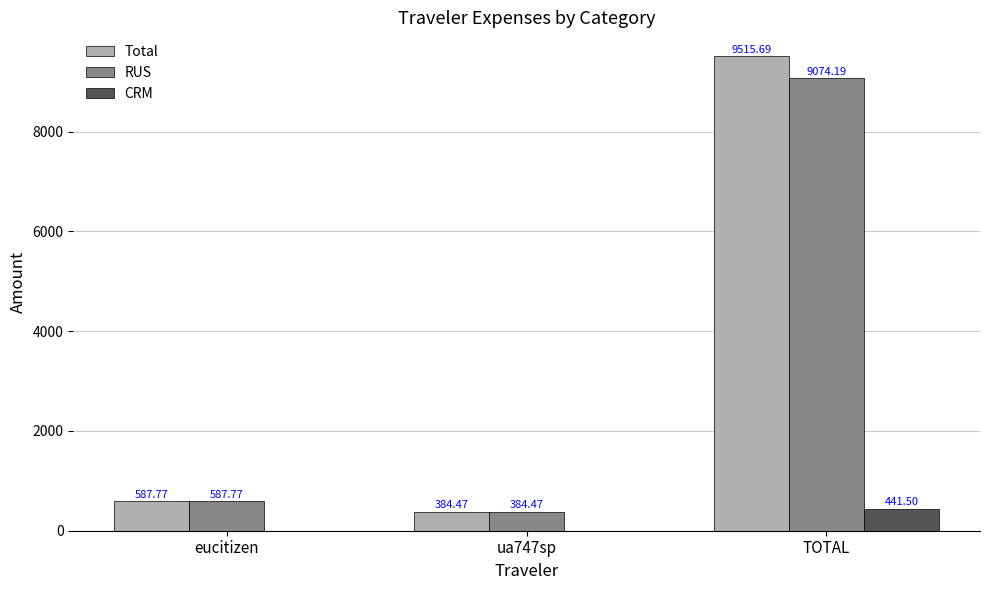

What is the sum of all CRM values?

441.5